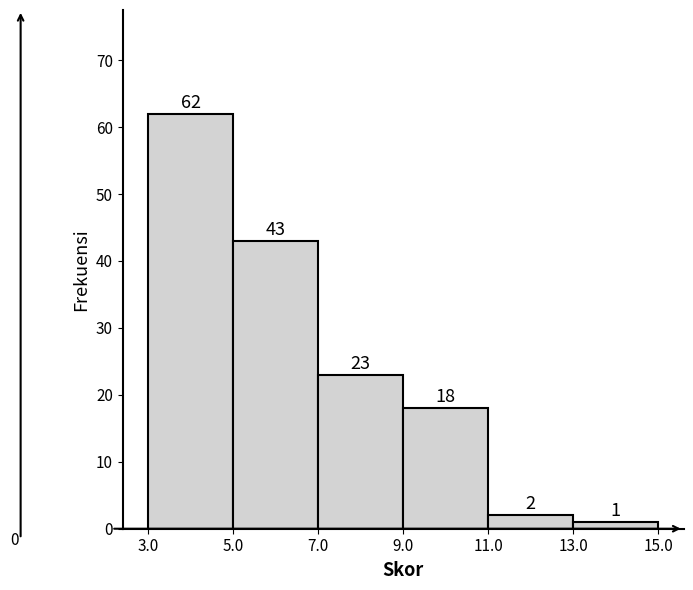

Which range on the x-axis has the tallest bar?

3.0 to 5.0